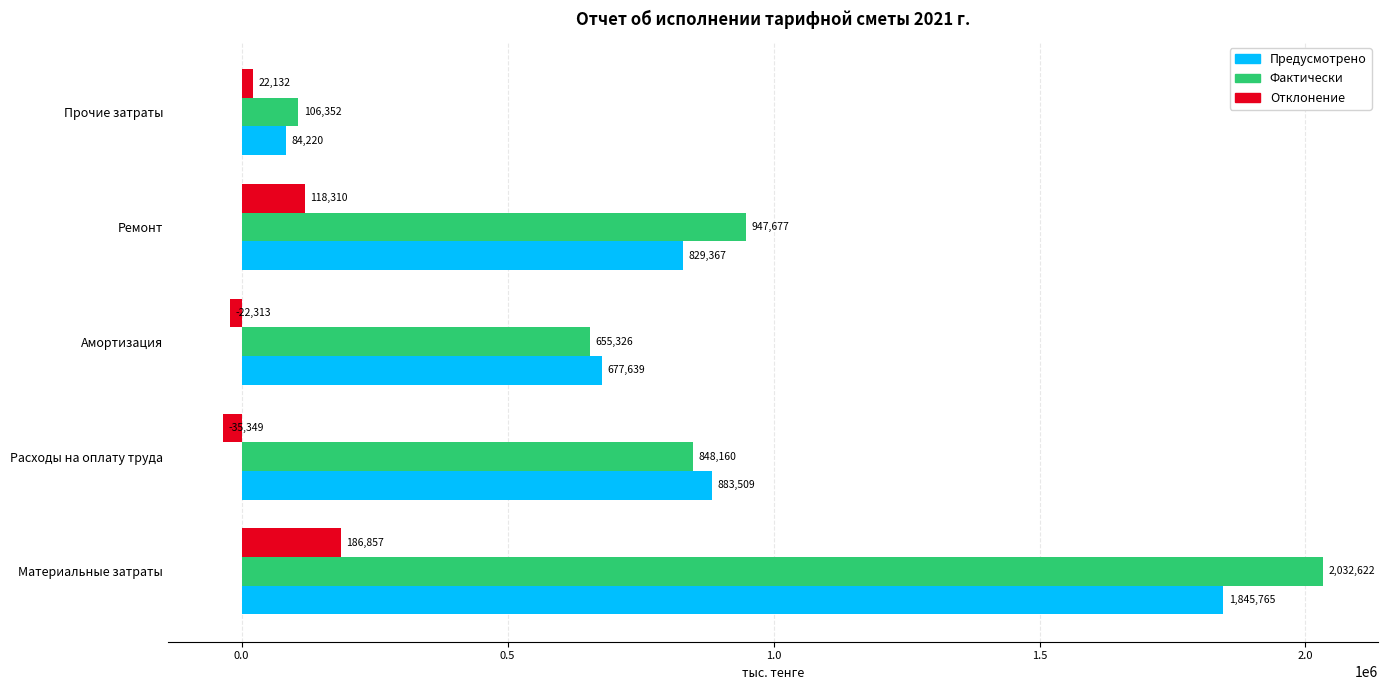

True or false: Фактически has a value of 2032622.5 at Материальные затраты.

True